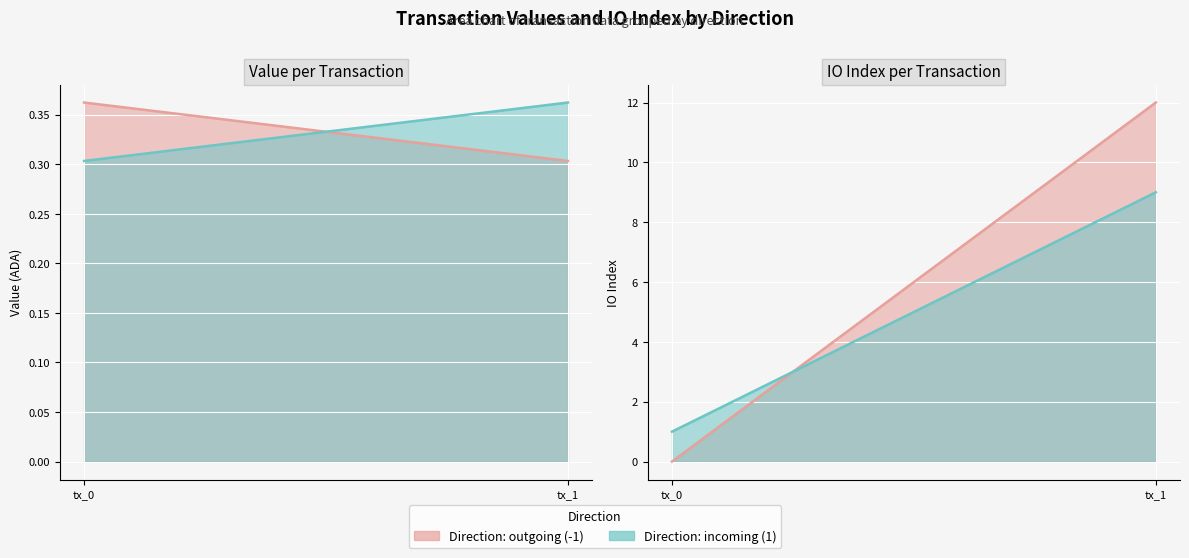

Which series has the widest spread of values?

io_index